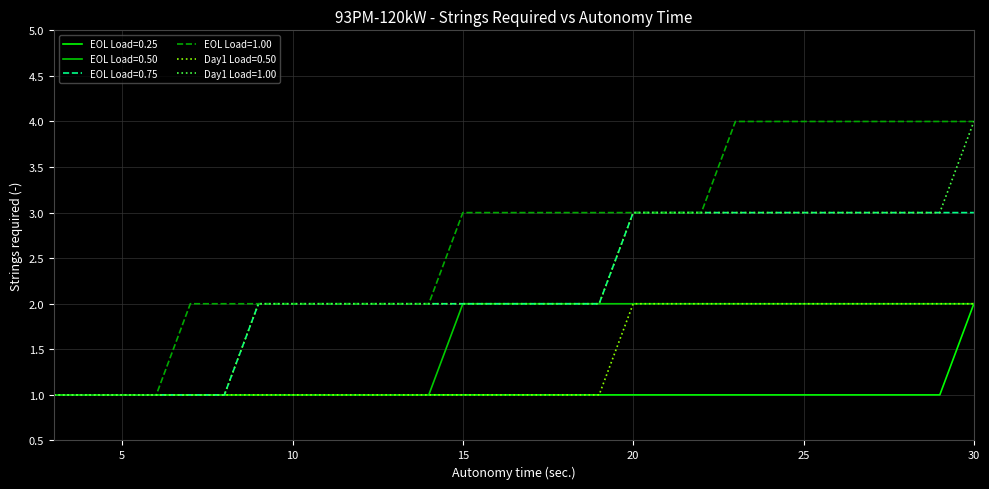

Which series has the largest total across all categories?

EOL Load=1.00